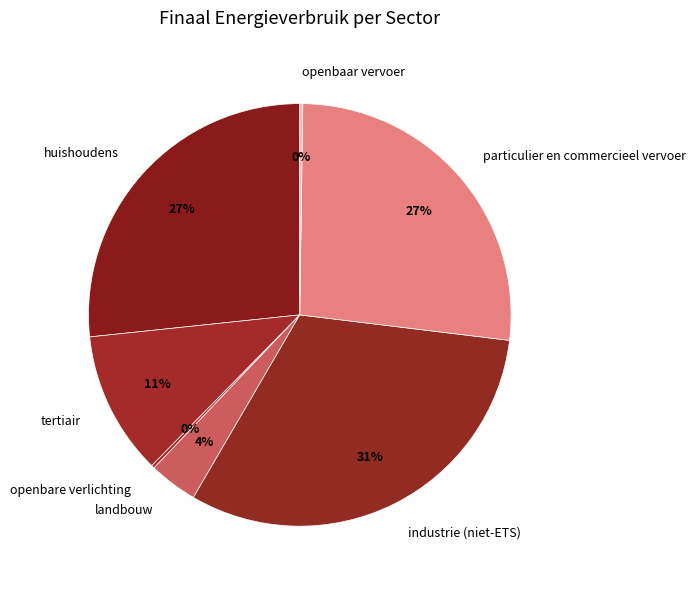

To the nearest percent, what is the average slice percentage?

14%